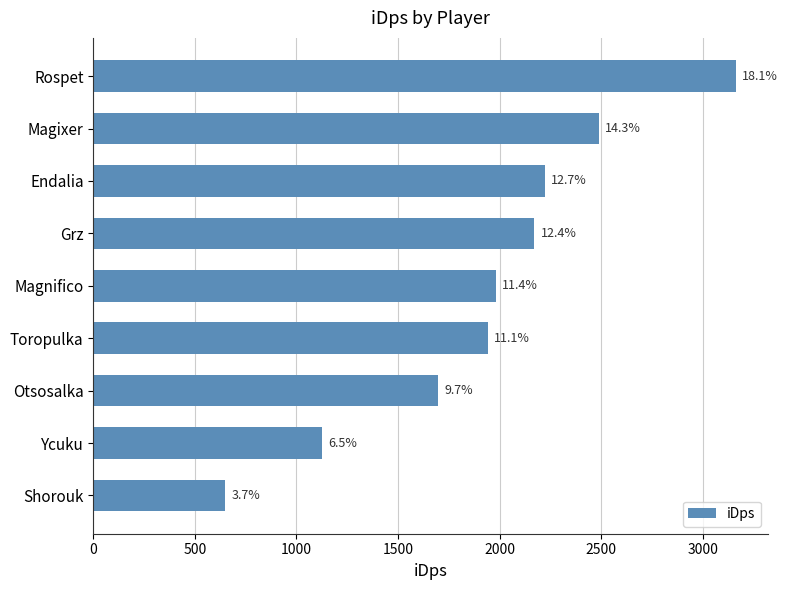

Are the bars horizontal?

Yes